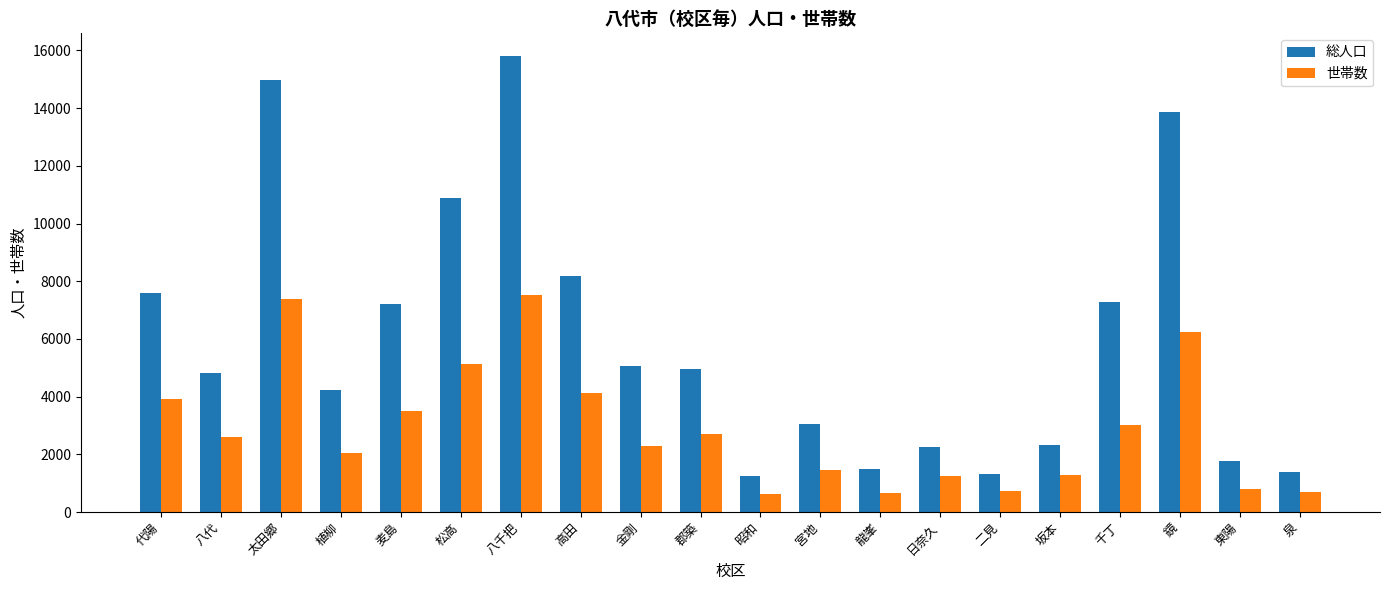

At which category is the sum across all series the highest?

八千把